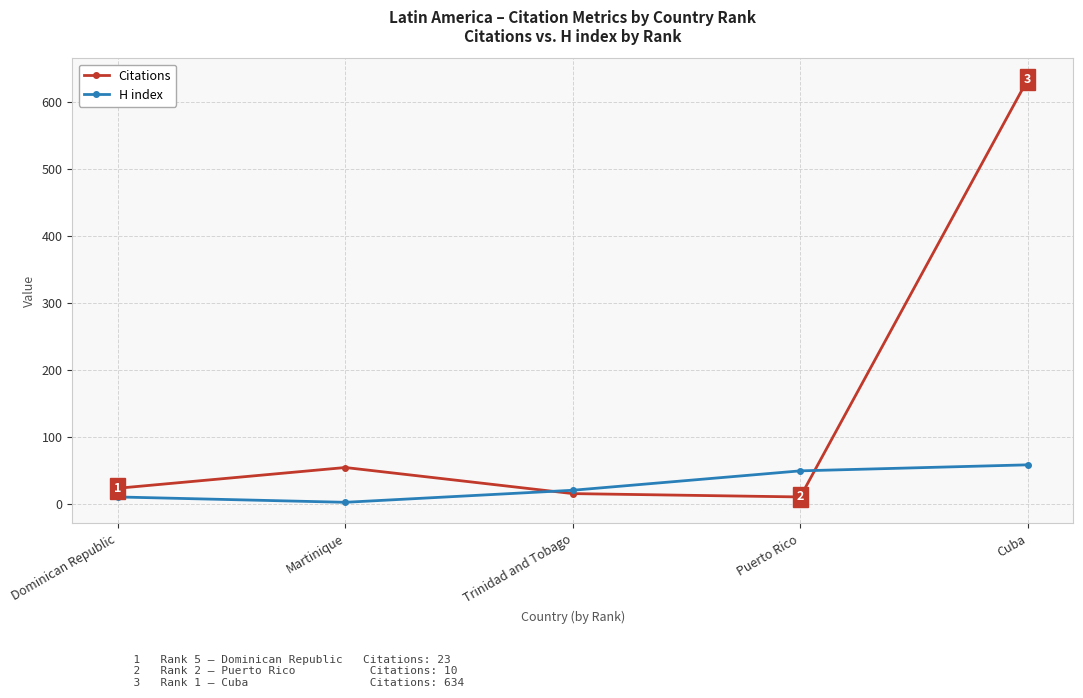

In Citations, how many points are higher than both neighbors (excluding endpoints)?

1